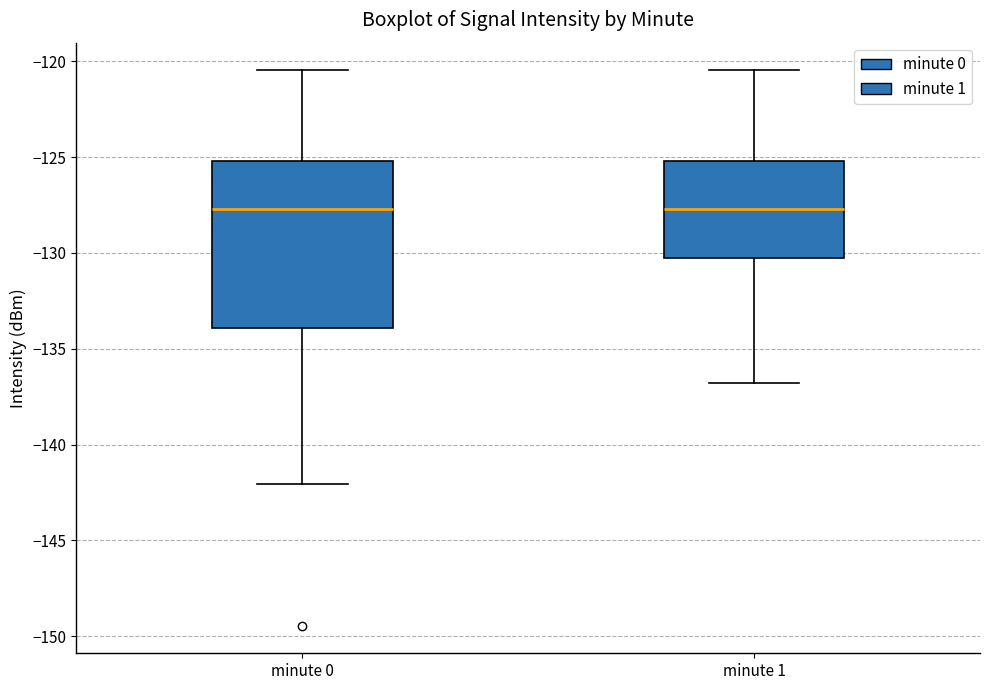

Comparing the boxes themselves (not the whiskers), which one is the tallest?

minute 0